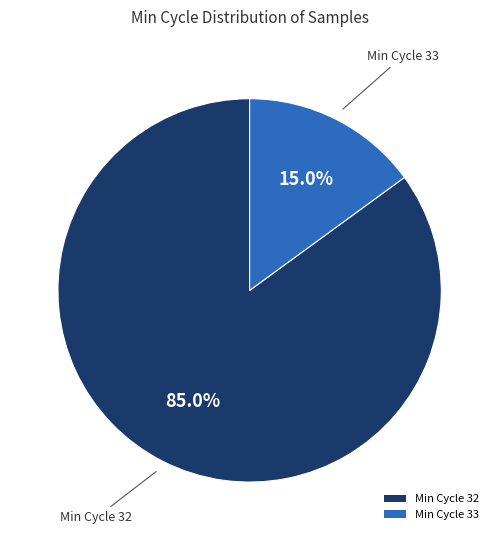

What percentage is NOT represented by Min Cycle 32?

15.0%